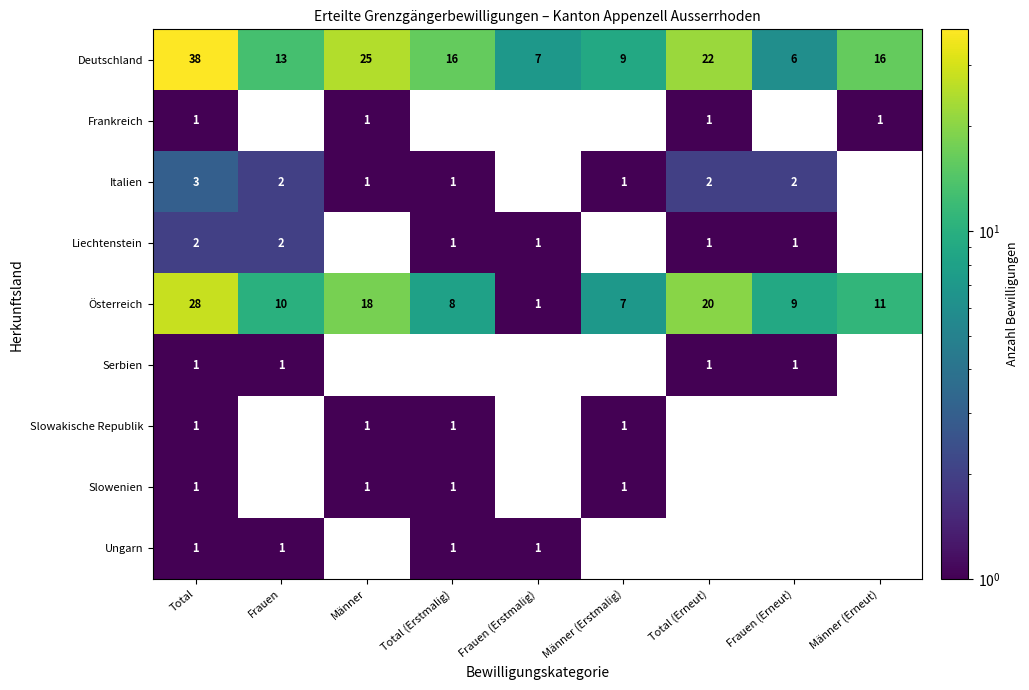

How many distinct data groups are displayed?

9